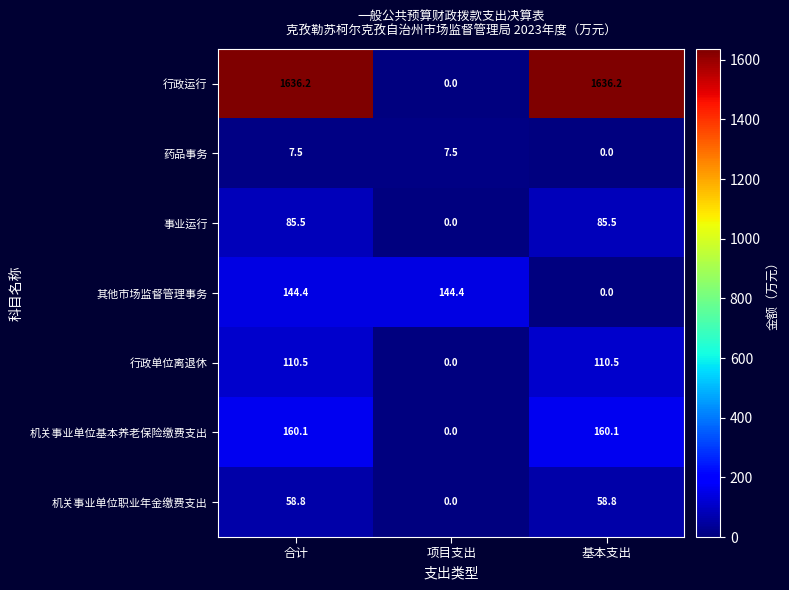

Reading left to right, what are all the values shown in this chart?

行政运行: 合计=1636.2	项目支出=0.0	基本支出=1636.2
药品事务: 合计=7.5	项目支出=7.5	基本支出=0.0
事业运行: 合计=85.5	项目支出=0.0	基本支出=85.5
其他市场监督管理事务: 合计=144.4	项目支出=144.4	基本支出=0.0
行政单位离退休: 合计=110.5	项目支出=0.0	基本支出=110.5
机关事业单位基本养老保险缴费支出: 合计=160.1	项目支出=0.0	基本支出=160.1
机关事业单位职业年金缴费支出: 合计=58.8	项目支出=0.0	基本支出=58.8